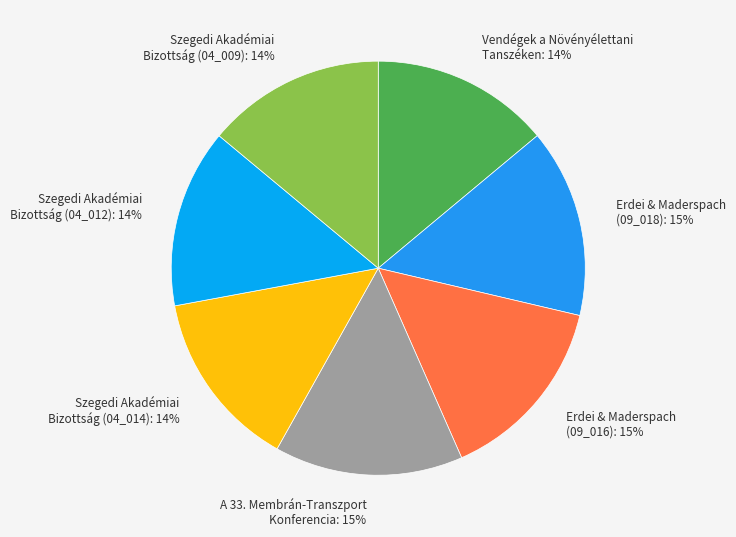

What is the ratio of the value at Erdei & Maderspach (09_018): 15% to the value at Szegedi Akadémiai Bizottság (04_009): 14%?

1.1